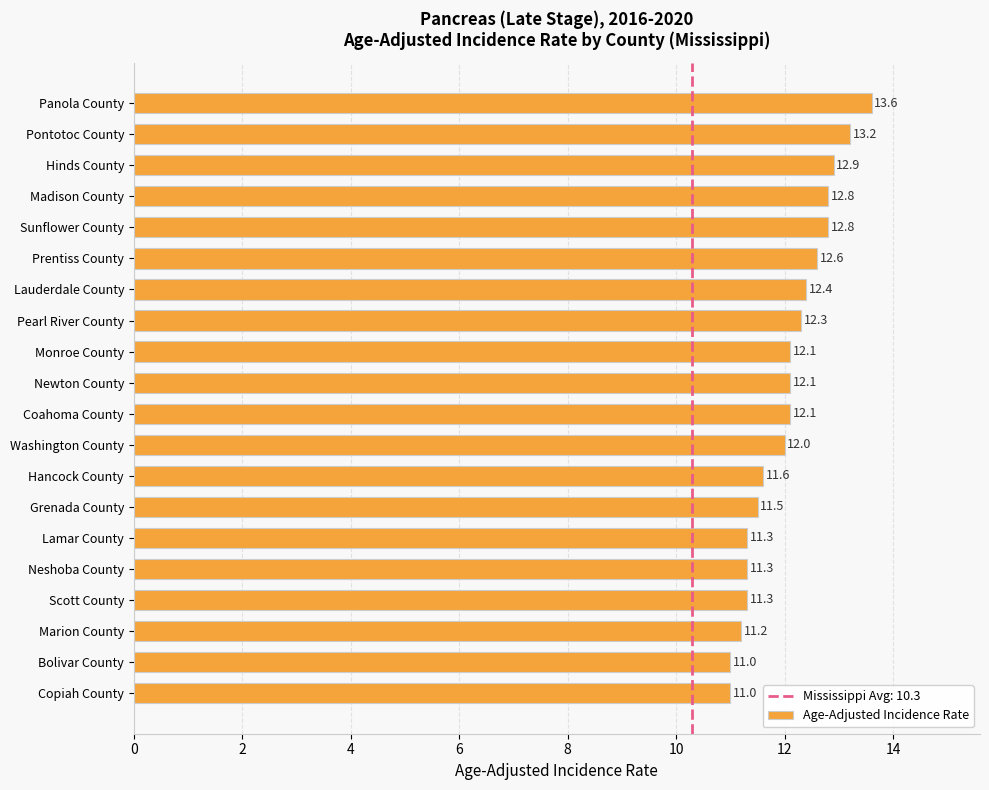

The chart shows a value of 19.6 at Madison County. True or false?

False